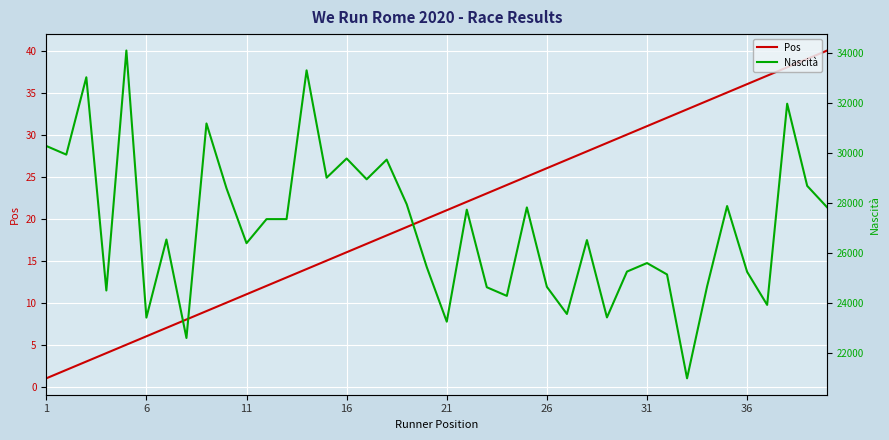

What is the minimum value for Pos?

1